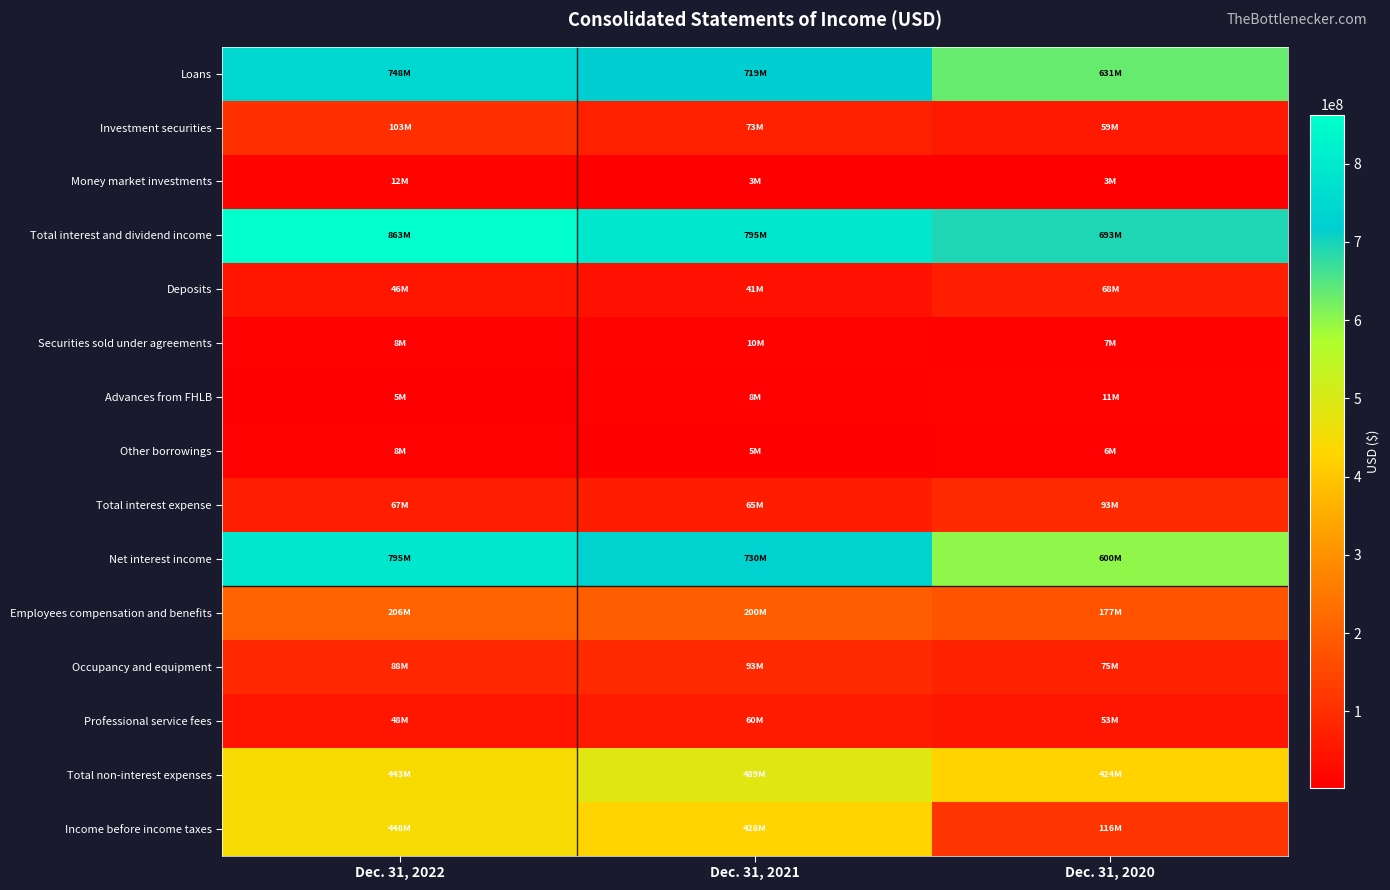

Which has a higher value, Dec. 31, 2021 or Dec. 31, 2022?

Dec. 31, 2022